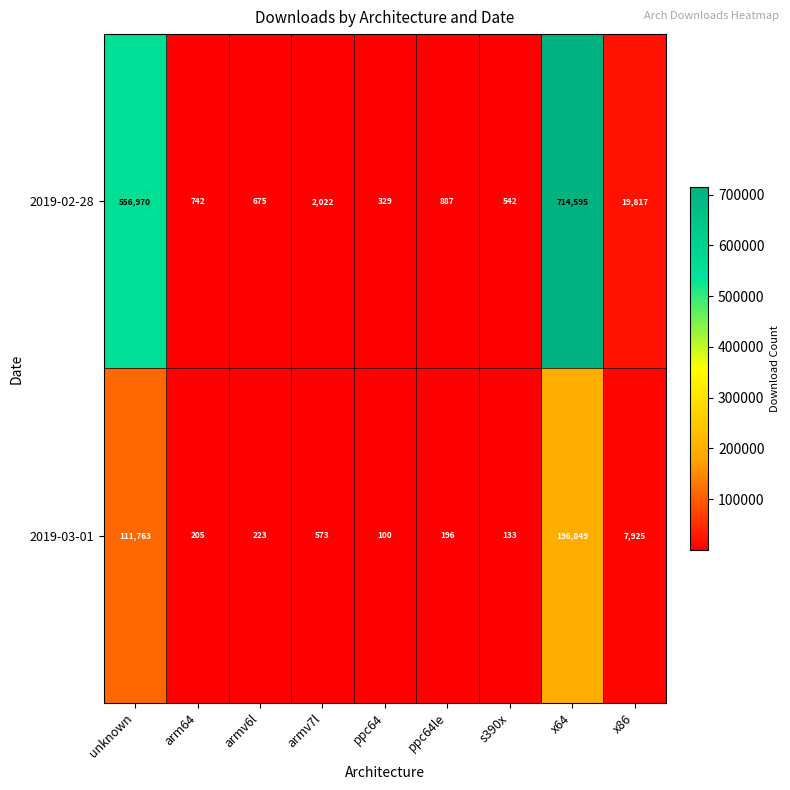

Which series has the largest range (max minus min)?

2019-02-28